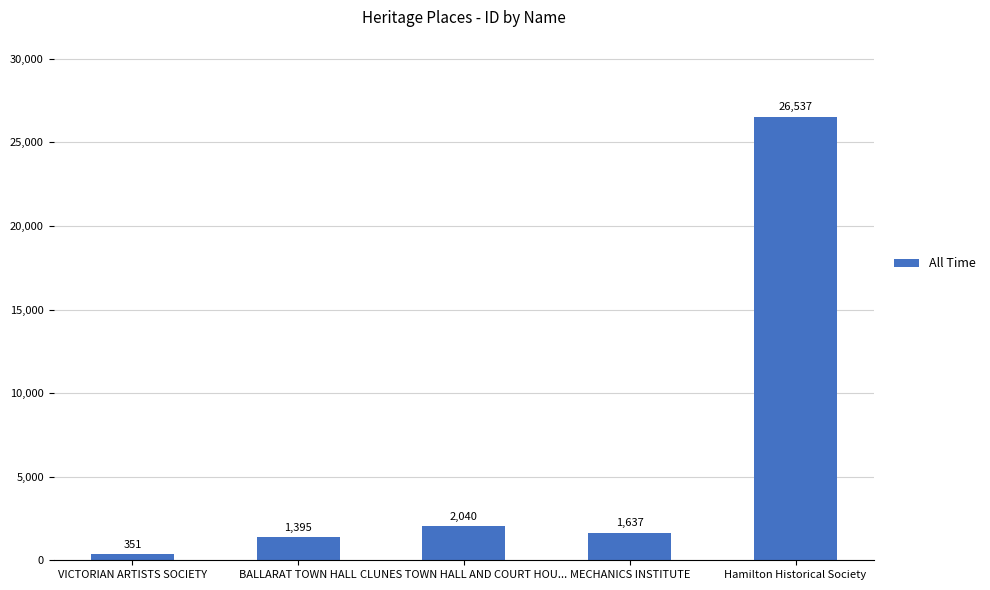

Reading left to right, extract all data points from this chart.

VICTORIAN ARTISTS SOCIETY=351	BALLARAT TOWN HALL=1395	CLUNES TOWN HALL AND COURT HOU...=2040	MECHANICS INSTITUTE=1637	Hamilton Historical Society=26537